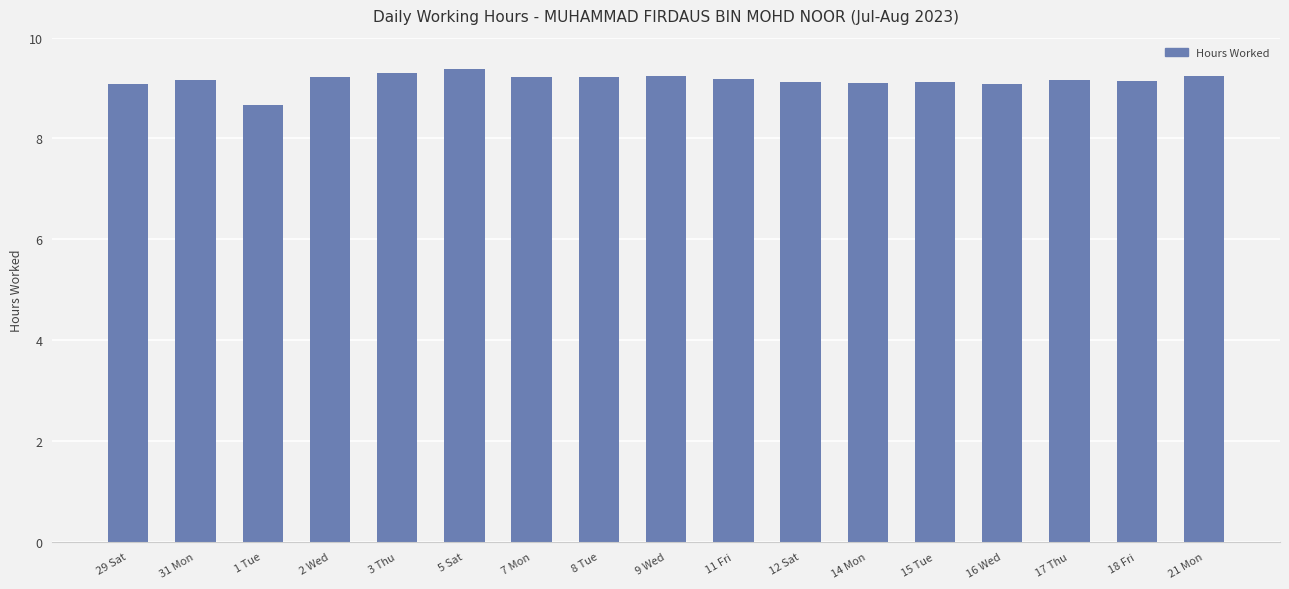

Where does the data first go above 9?

29 Sat